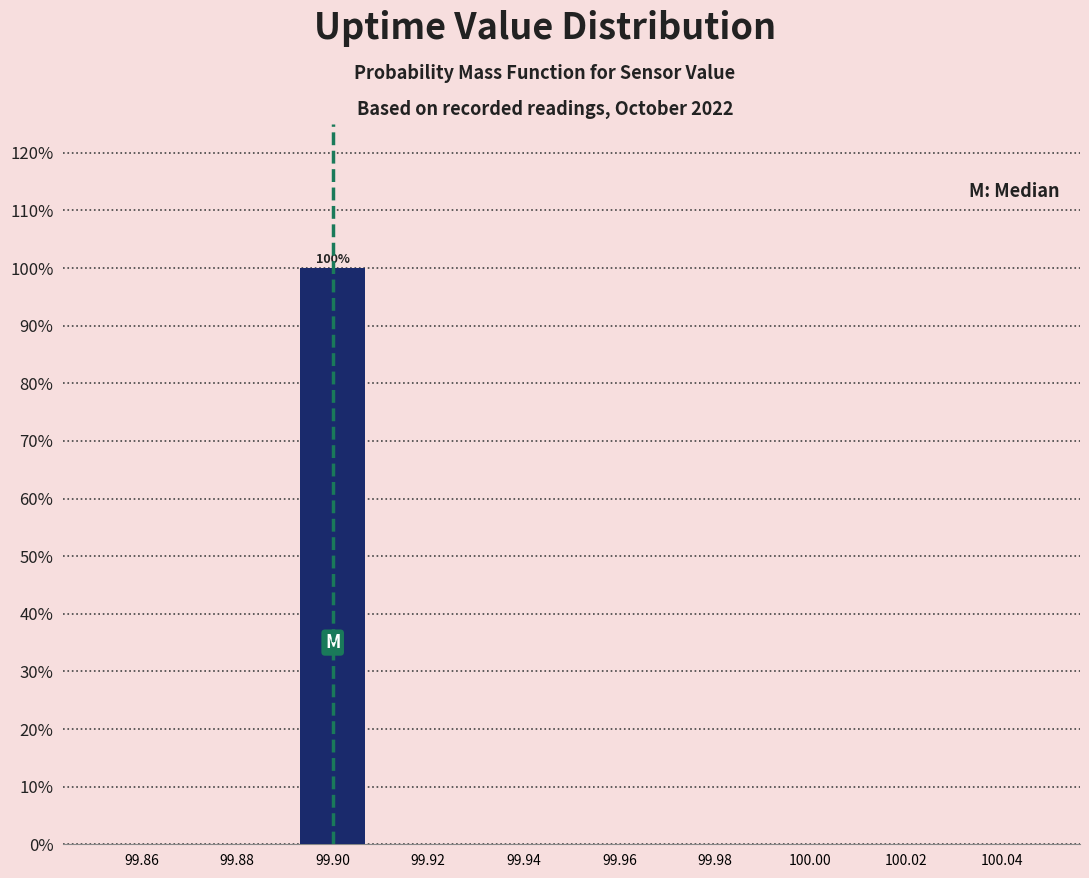

Which range on the x-axis has the tallest bar?

99.89 to 99.91